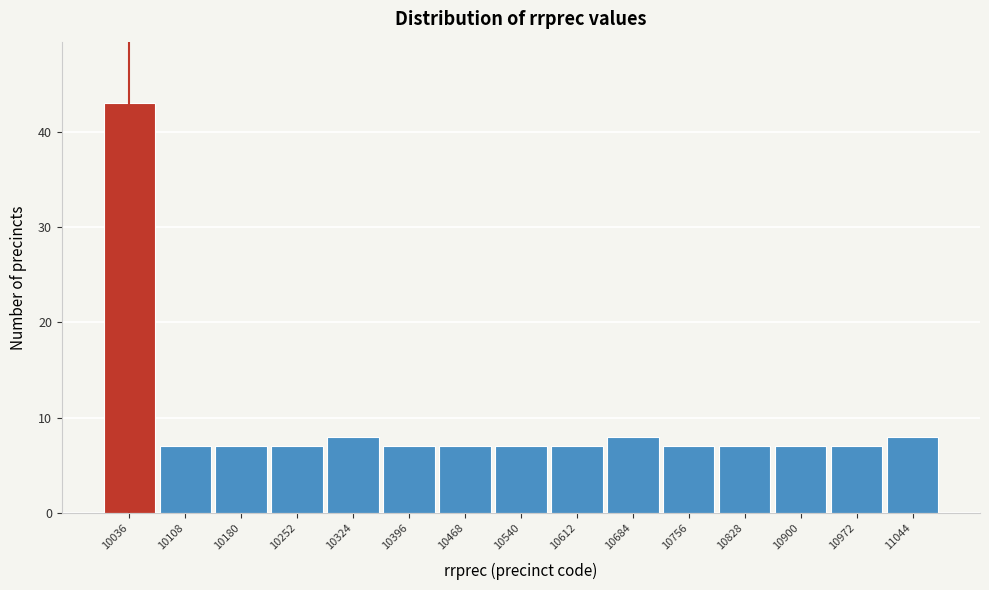

Reading left to right, transcribe this chart: for each bar, give the range it covers on the x-axis and its height. Neither the bar edges nor the heights are printed on the chart, so give them approximately, as read against the axes.

10000 to 10070: 43
10070 to 10140: 7
10140 to 10220: 7
10220 to 10290: 7
10290 to 10360: 8
10360 to 10430: 7
10430 to 10500: 7
10500 to 10580: 7
10580 to 10650: 7
10650 to 10720: 8
10720 to 10790: 7
10790 to 10860: 7
10860 to 10940: 7
10940 to 11010: 7
11010 to 11080: 8